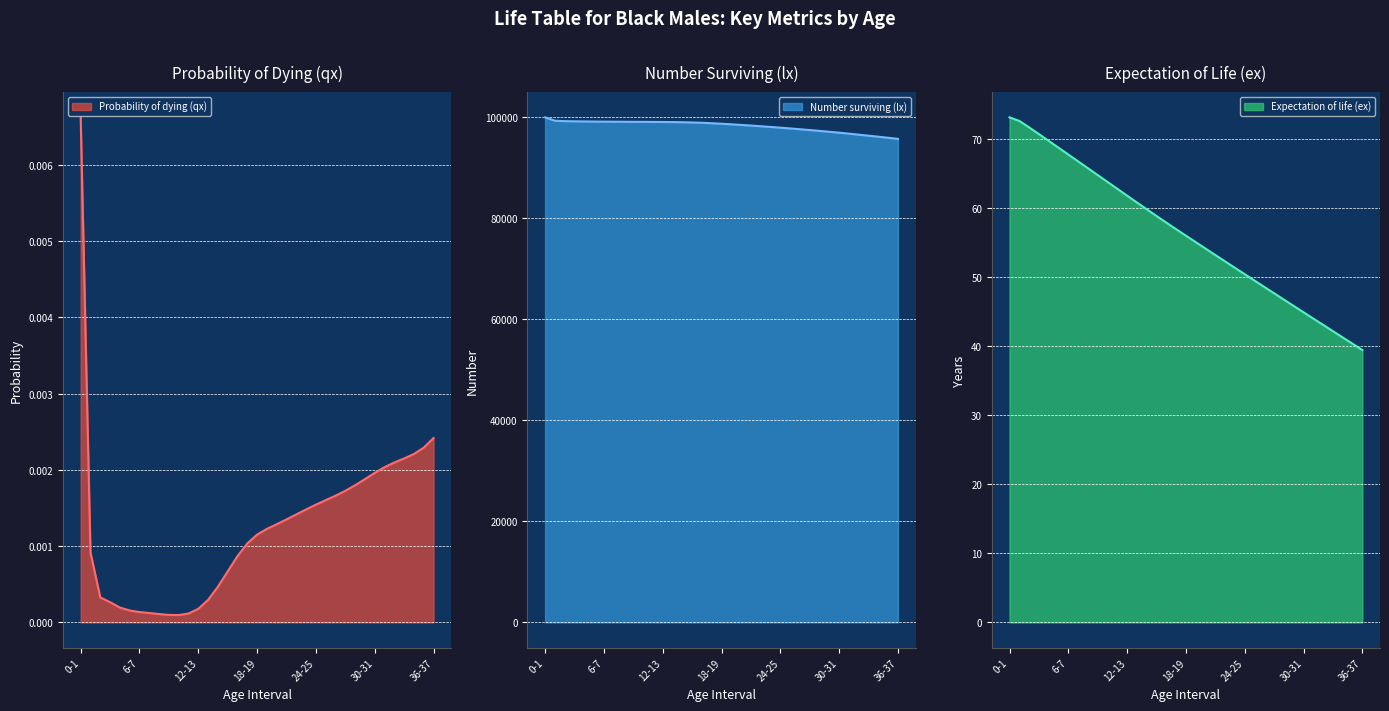

What position from the right is 32-33?

5